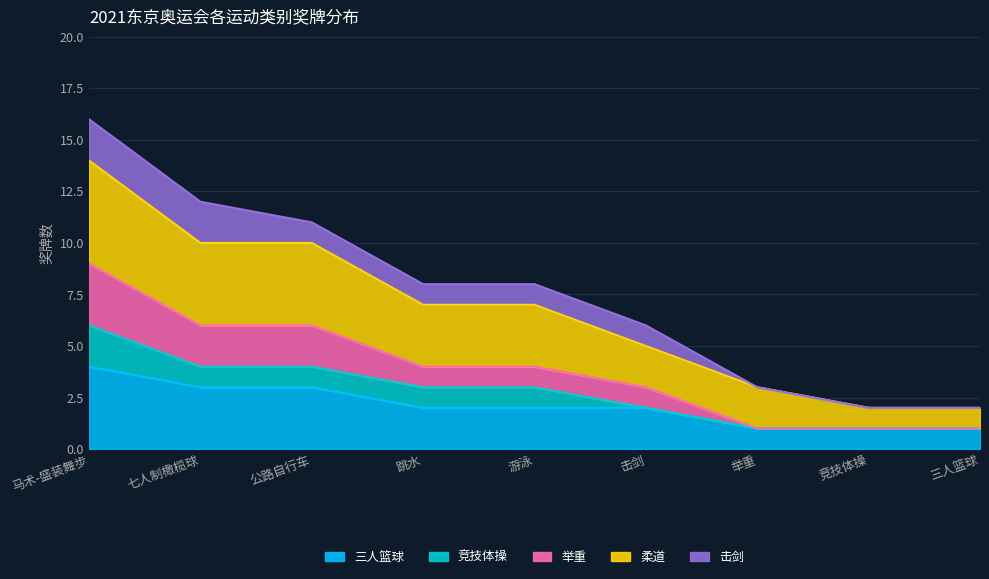

Which category has the highest value in the 三人篮球 series?

马术-盛装舞步